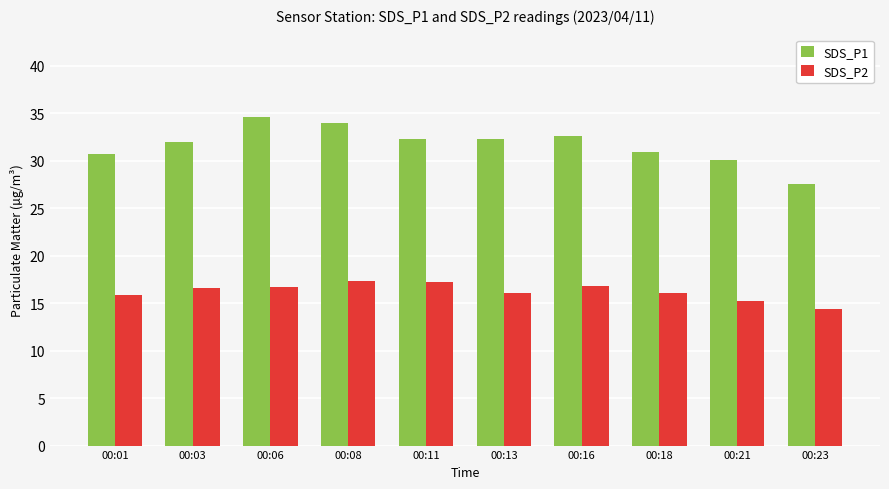

At which category does the chart reach its minimum across all series?

00:23